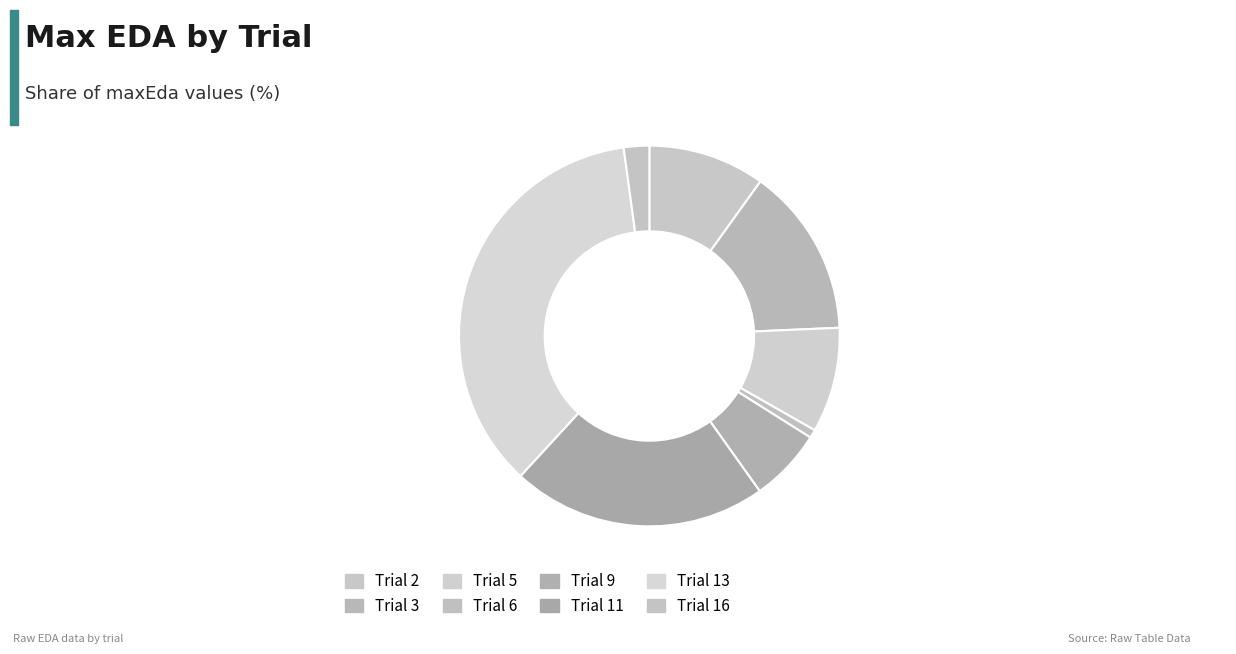

Which category has the smallest portion of the pie?

Trial 6